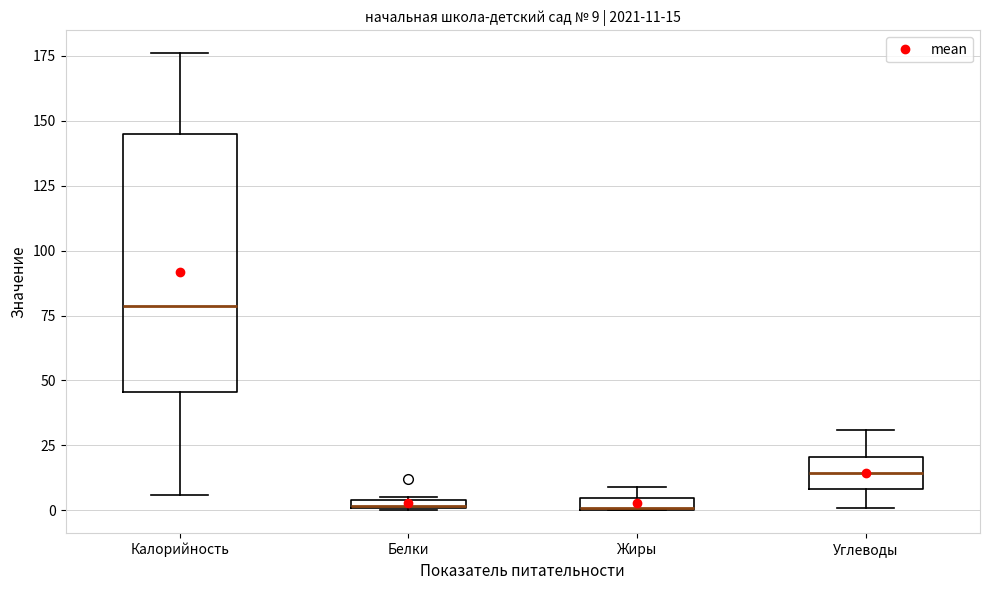

Which box's median line is the highest?

Калорийность